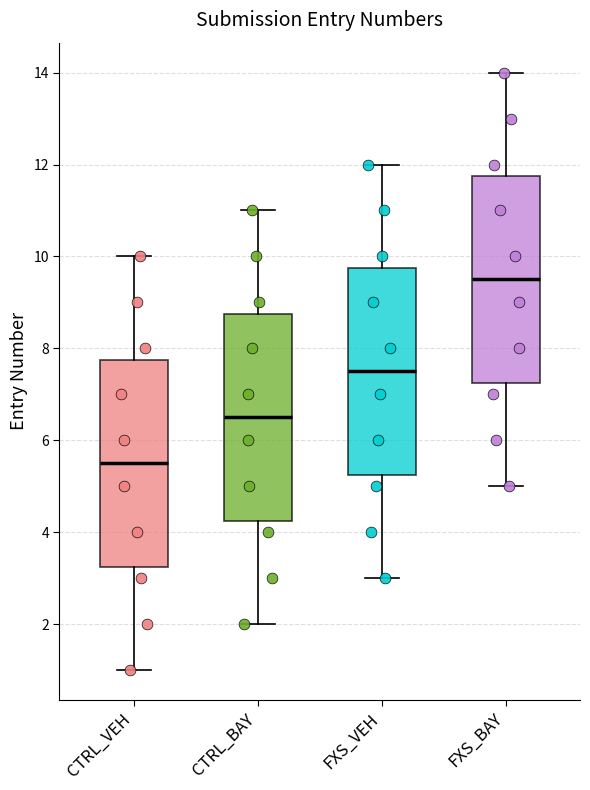

Which box's median line is the highest?

FXS_BAY